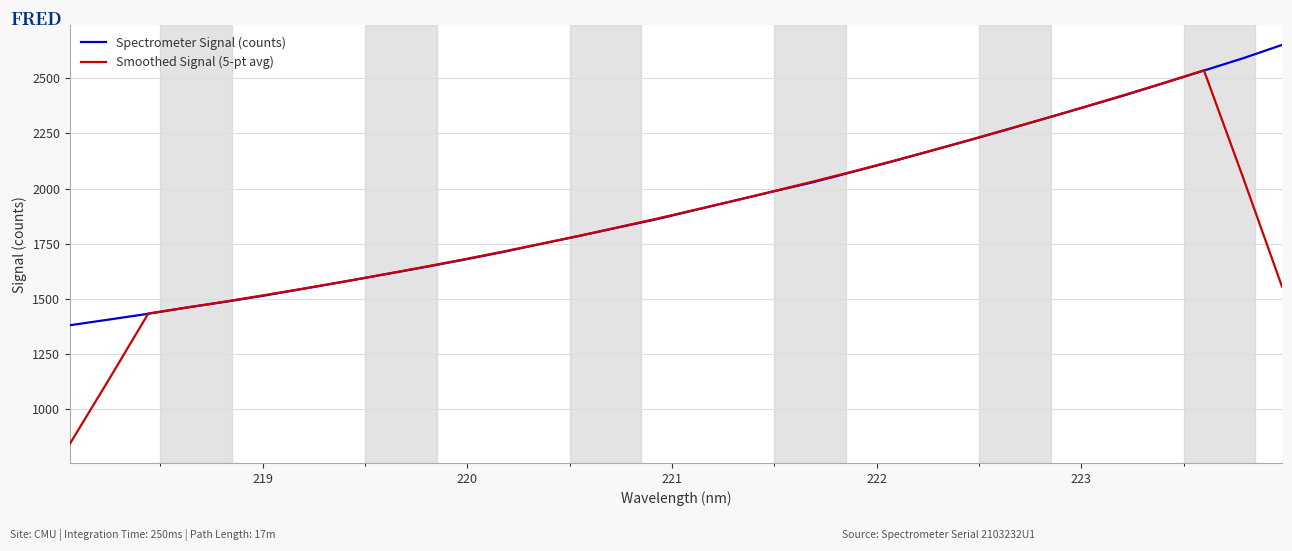

How many values in the Smoothed Signal (5-pt avg) series exceed 1863?

16